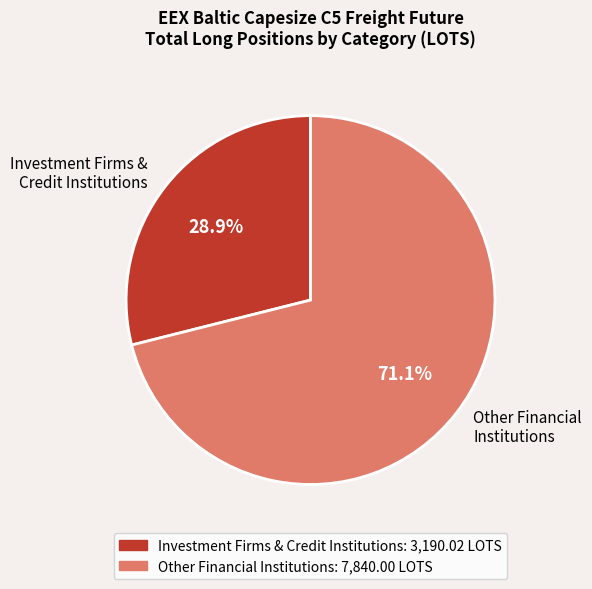

To the nearest percent, what is the difference between the largest and smallest slice percentages?

42%